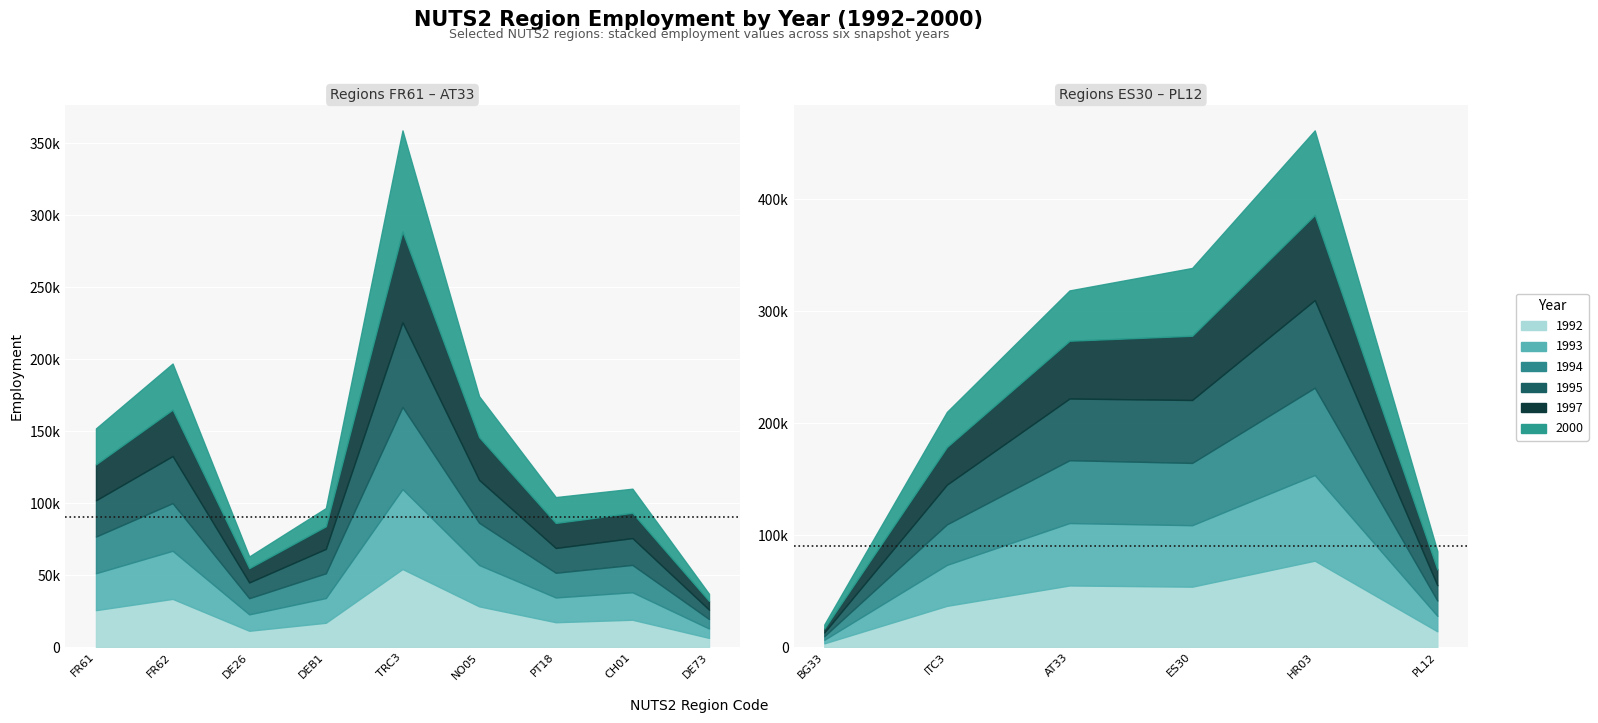

Reading left to right, what are all the values shown in this chart?

1992: FR61=25635	FR62=33451	DE26=11320	DEB1=16877	TRC3=54193	NO05=28277	PT18=17254	CH01=18981	DE73=6376	BG33=3312	ITC3=36803	AT33=55001	ES30=53912	HR03=77130	PL12=14063
1993: FR61=25643	FR62=33400	DE26=11405	DEB1=17161	TRC3=55536	NO05=28691	PT18=17186	CH01=19083	DE73=6512	BG33=3178	ITC3=36569	AT33=55724	ES30=54879	HR03=76457	PL12=13791
1994: FR61=25456	FR62=33096	DE26=11216	DEB1=17197	TRC3=57009	NO05=29341	PT18=17152	CH01=18991	DE73=6585	BG33=3243	ITC3=36175	AT33=56086	ES30=55609	HR03=77957	PL12=13652
1995: FR61=25165	FR62=32684	DE26=10927	DEB1=16940	TRC3=58744	NO05=29753	PT18=17195	CH01=18616	DE73=6505	BG33=3305	ITC3=35429	AT33=55080	ES30=56178	HR03=78188	PL12=13638
1997: FR61=25016	FR62=32268	DE26=9957	DEB1=15699	TRC3=63057	NO05=29713	PT18=17406	CH01=17569	DE73=6091	BG33=3509	ITC3=33657	AT33=51605	ES30=57349	HR03=76075	PL12=14206
2000: FR61=24932	FR62=31975	DE26=8075	DEB1=12639	TRC3=70241	NO05=28399	PT18=17950	CH01=16739	DE73=4898	BG33=3619	ITC3=31319	AT33=44910	ES30=60540	HR03=75483	PL12=16221